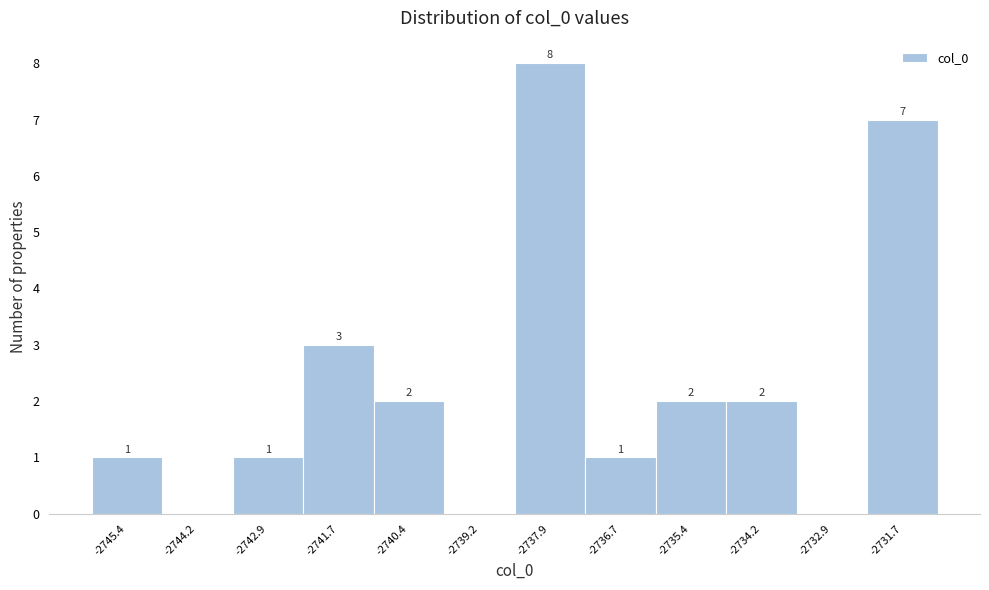

Over which range of the x-axis is the bar tallest?

-2738.6 to -2737.2